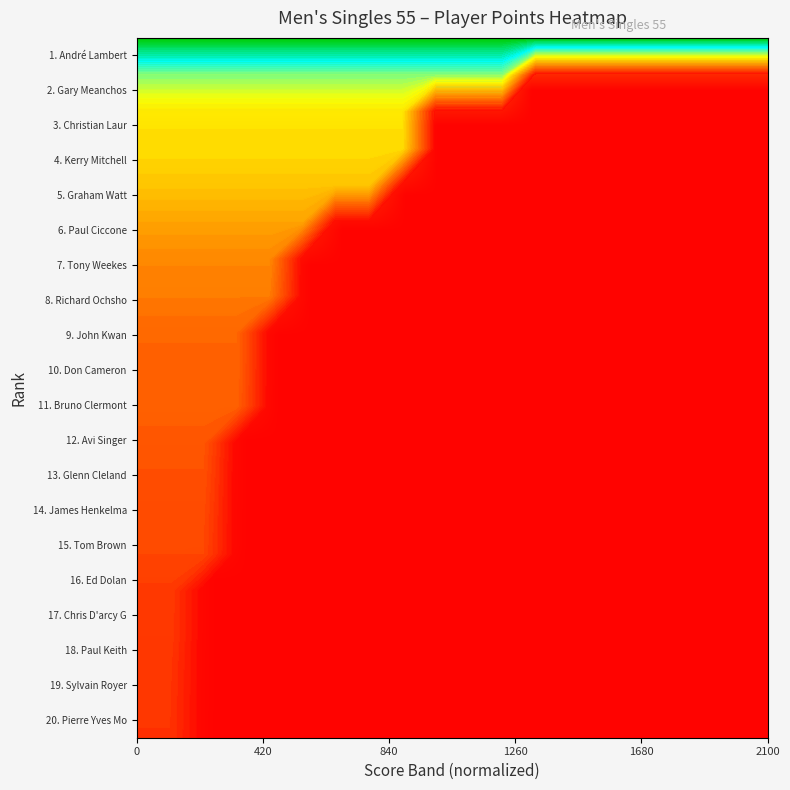

Which series has the largest range (max minus min)?

2. Gary Meanchos